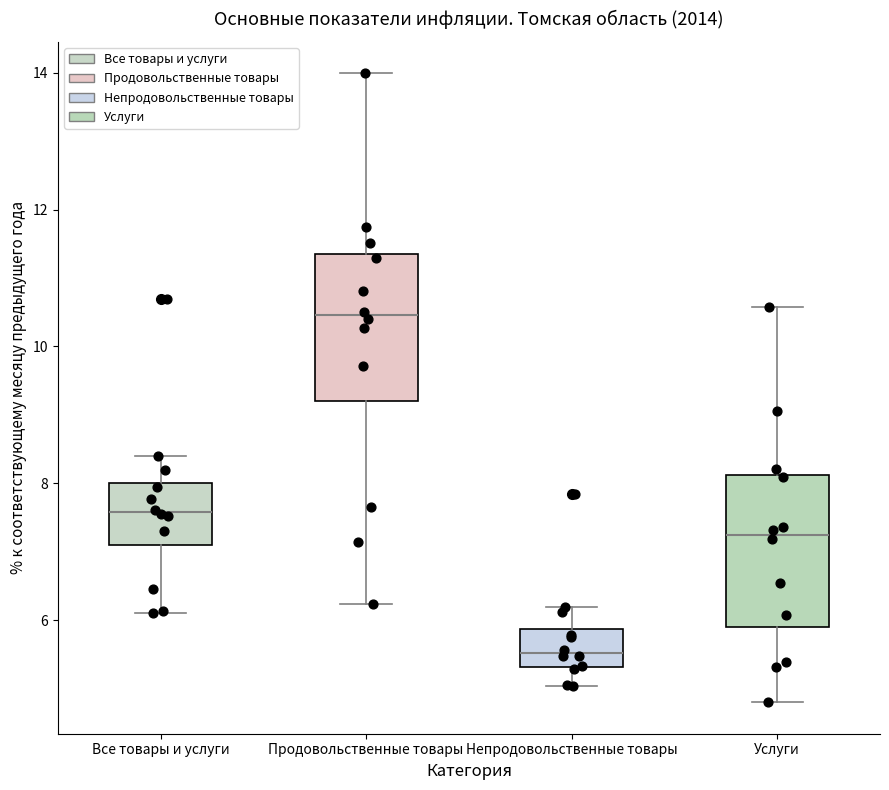

Reading left to right, transcribe this box plot: for each box, give where its median line is, the range the box spans, and where its two whiskers end, as read against the y-axis. The values are not printed on the chart, so give them approximately, as read against the axis.

Все товары и услуги: median 7.6, box 7.0 to 8.0, whiskers 6.2 to 8.4
Продовольственные товары: median 10.4, box 9.2 to 11.4, whiskers 6.2 to 14.0
Непродовольственные товары: median 5.6, box 5.4 to 5.8, whiskers 5.0 to 6.2
Услуги: median 7.2, box 6.0 to 8.2, whiskers 4.8 to 10.6